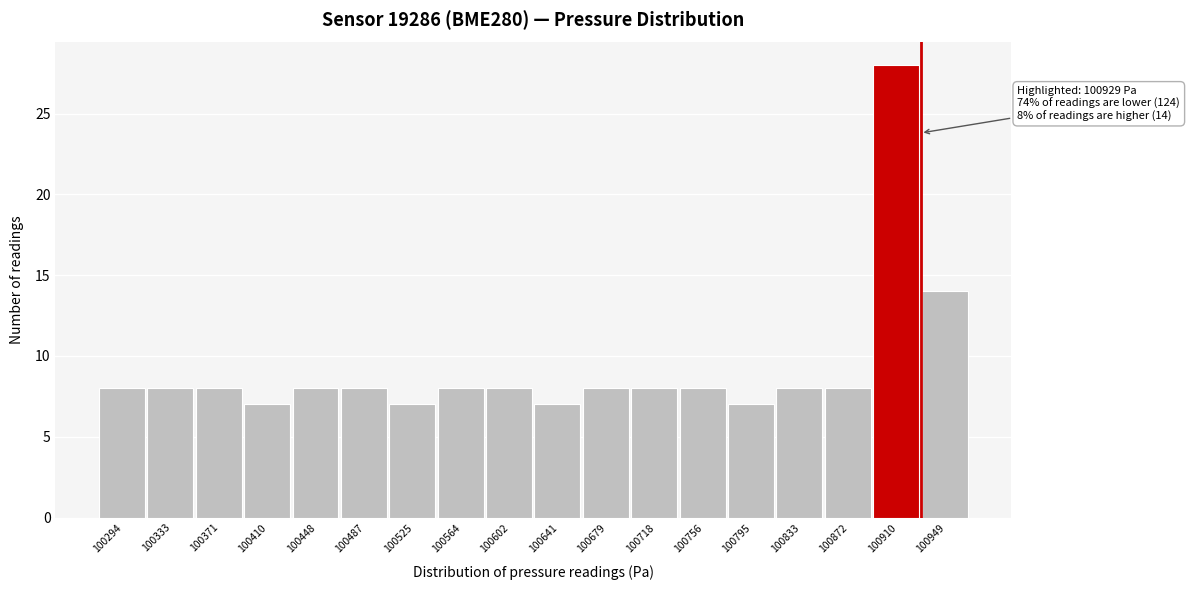

Which range on the x-axis has the tallest bar?

100890 to 100930